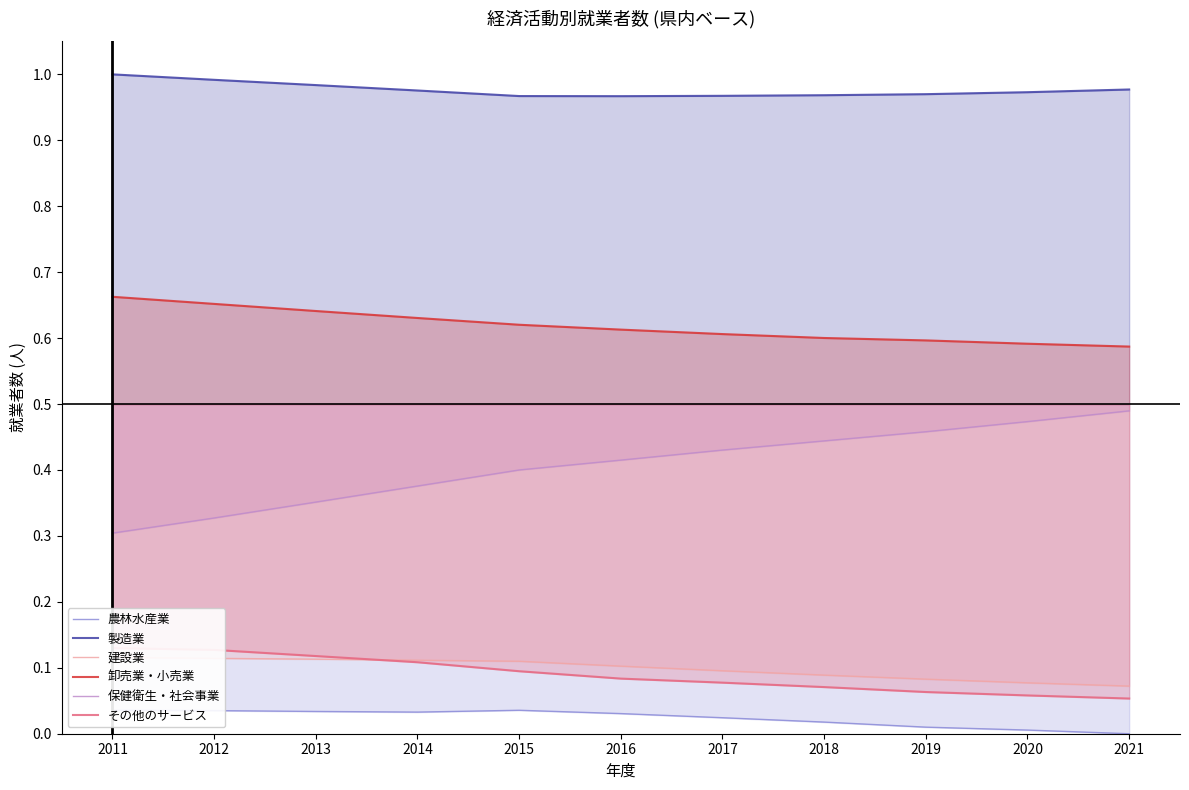

Between 2014 and 2015, which is larger?

2015